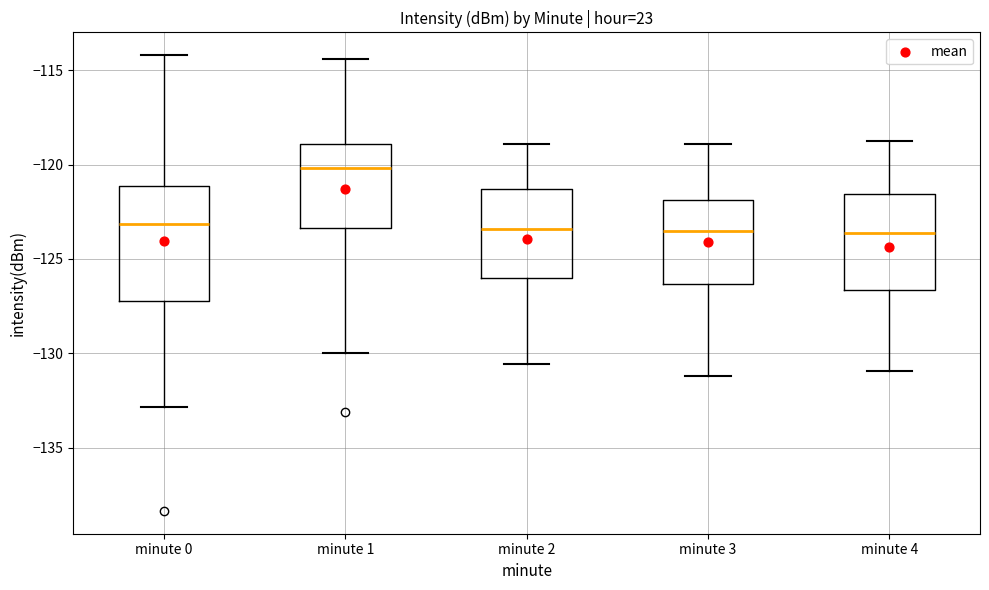

Reading left to right, read every box against the y-axis: the position of its median line, the range the box covers, and the ends of its whiskers. The values are not printed on the chart, so give them approximately, as read against the axis.

minute 0: median -123.0, box -127.0 to -121.0, whiskers -133.0 to -114.0
minute 1: median -120.0, box -123.5 to -119.0, whiskers -130.0 to -114.5
minute 2: median -123.5, box -126.0 to -121.5, whiskers -130.5 to -119.0
minute 3: median -123.5, box -126.5 to -122.0, whiskers -131.0 to -119.0
minute 4: median -123.5, box -126.5 to -121.5, whiskers -131.0 to -119.0